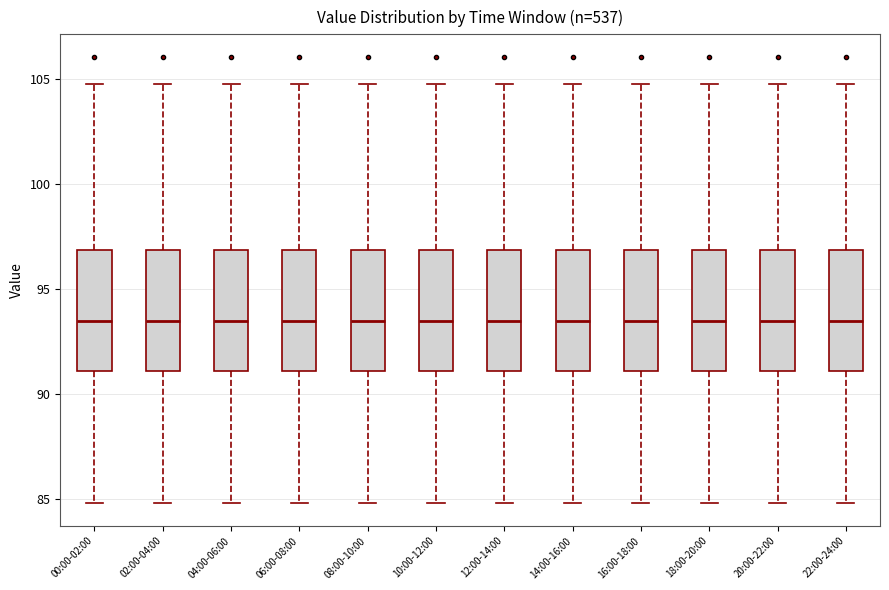

Reading left to right, read every box against the y-axis: the position of its median line, the range the box covers, and the ends of its whiskers. The values are not printed on the chart, so give them approximately, as read against the axis.

00:00-02:00: median 93.5, box 91.0 to 97.0, whiskers 85.0 to 105.0
02:00-04:00: median 93.5, box 91.0 to 97.0, whiskers 85.0 to 105.0
04:00-06:00: median 93.5, box 91.0 to 97.0, whiskers 85.0 to 105.0
06:00-08:00: median 93.5, box 91.0 to 97.0, whiskers 85.0 to 105.0
08:00-10:00: median 93.5, box 91.0 to 97.0, whiskers 85.0 to 105.0
10:00-12:00: median 93.5, box 91.0 to 97.0, whiskers 85.0 to 105.0
12:00-14:00: median 93.5, box 91.0 to 97.0, whiskers 85.0 to 105.0
14:00-16:00: median 93.5, box 91.0 to 97.0, whiskers 85.0 to 105.0
16:00-18:00: median 93.5, box 91.0 to 97.0, whiskers 85.0 to 105.0
18:00-20:00: median 93.5, box 91.0 to 97.0, whiskers 85.0 to 105.0
20:00-22:00: median 93.5, box 91.0 to 97.0, whiskers 85.0 to 105.0
22:00-24:00: median 93.5, box 91.0 to 97.0, whiskers 85.0 to 105.0